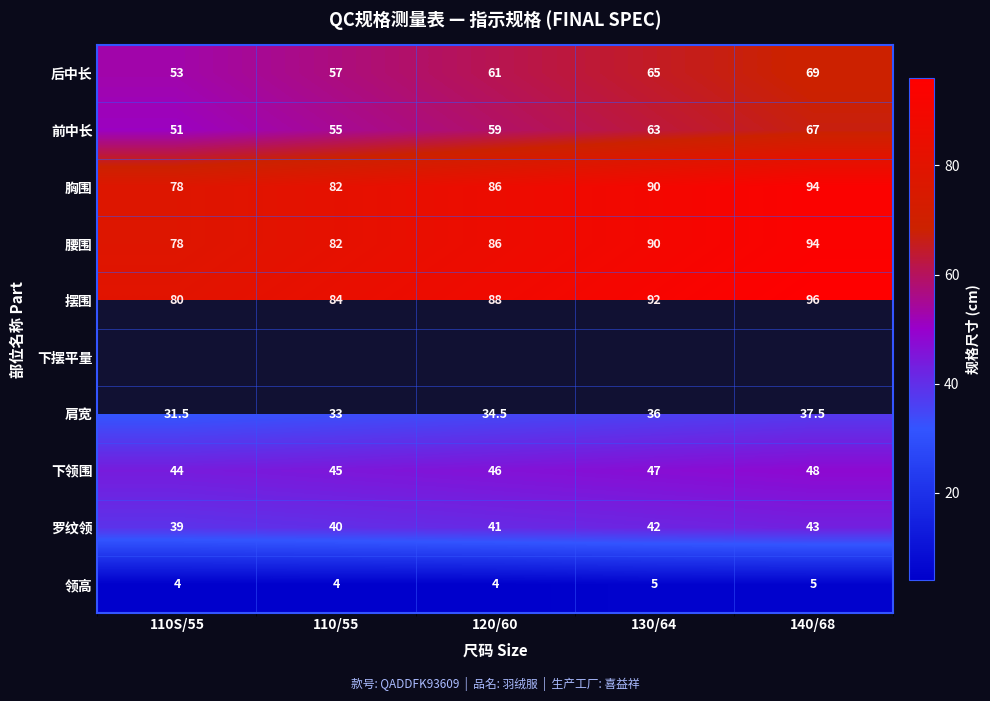

What is the difference between the second highest and second lowest values in the 前中长 series?

8.0